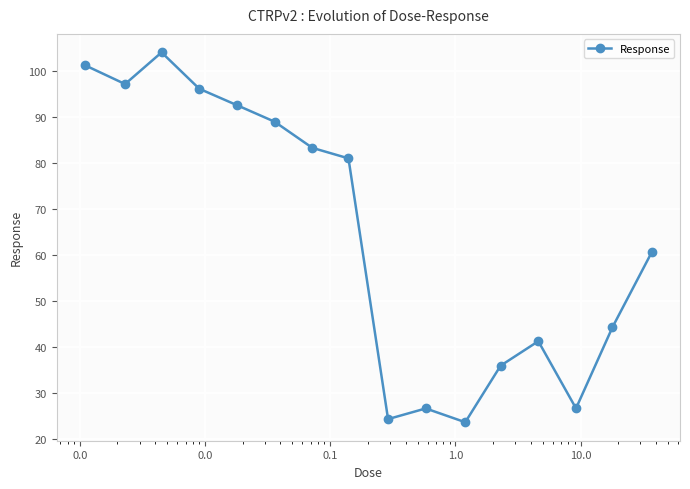

What is the greatest value displayed?

104.1